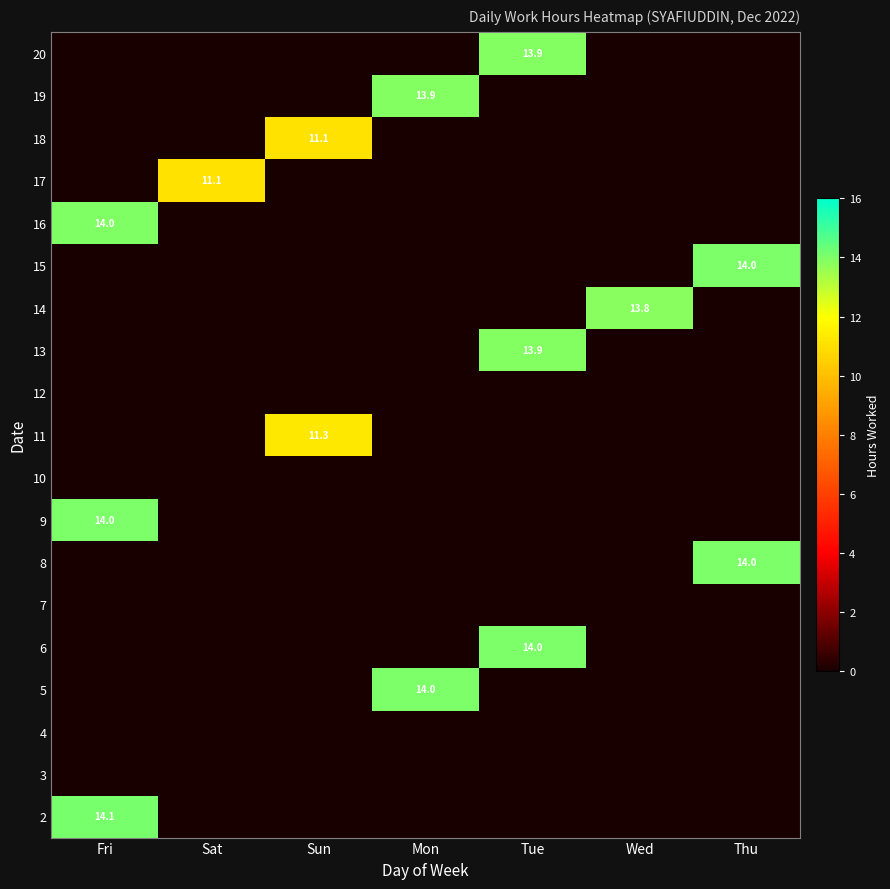

At how many categories does at least one series exceed 7?

7